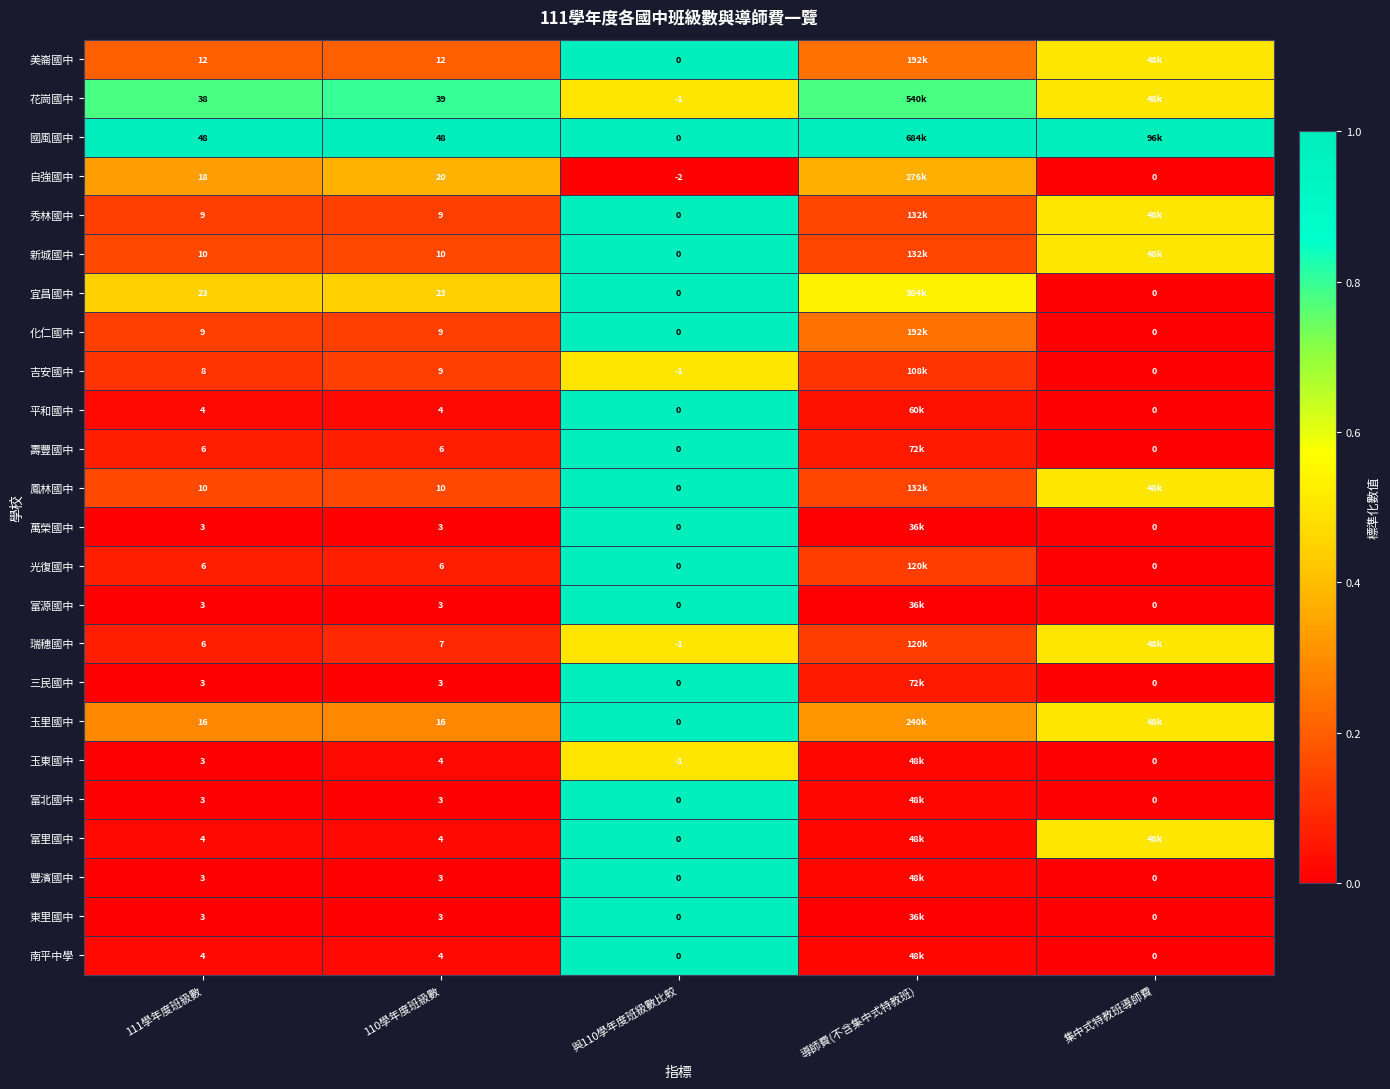

At which label does 東里國中 reach its minimum?

111學年度班級數